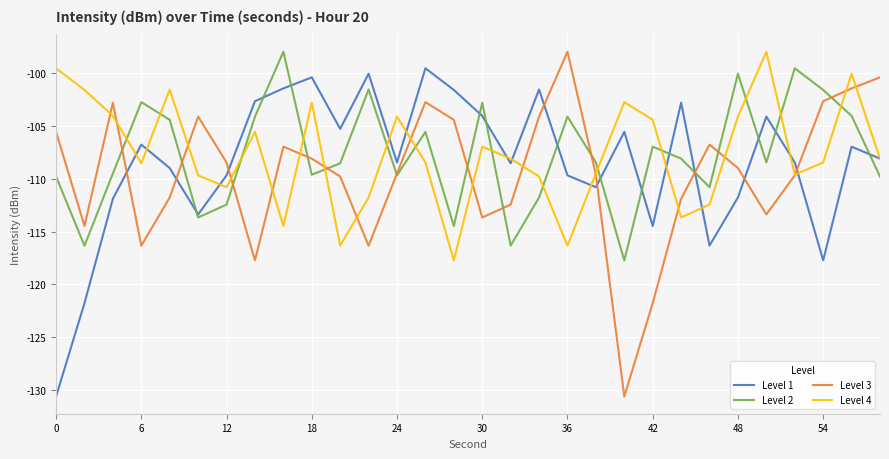

Which series ends up on top after the final intersection of Level 3 and Level 1?

Level 3